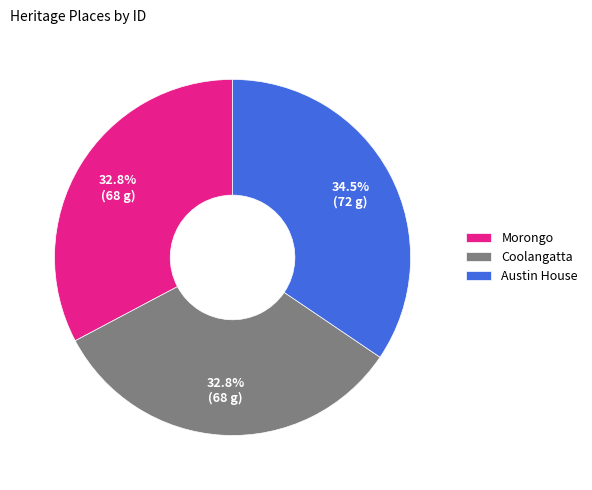

Which slice is the largest?

Austin House